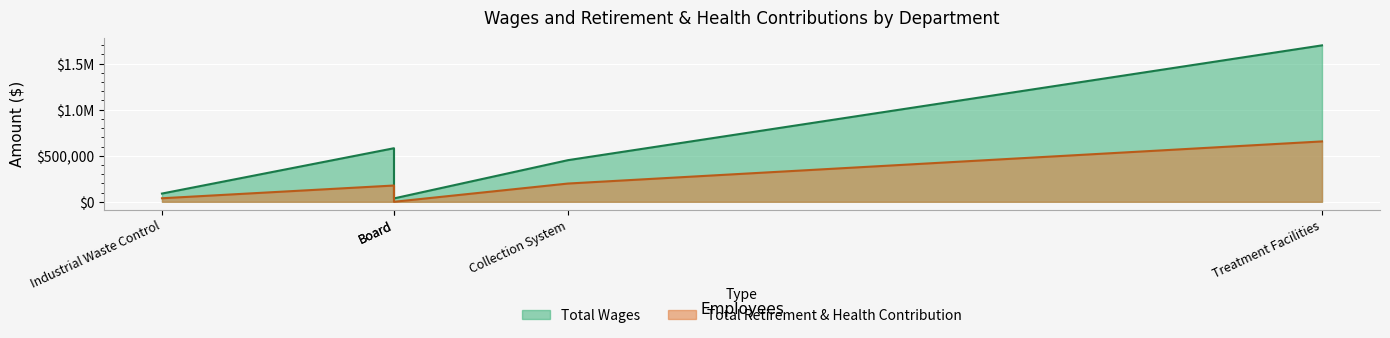

Which series has the widest spread of values?

Total Wages